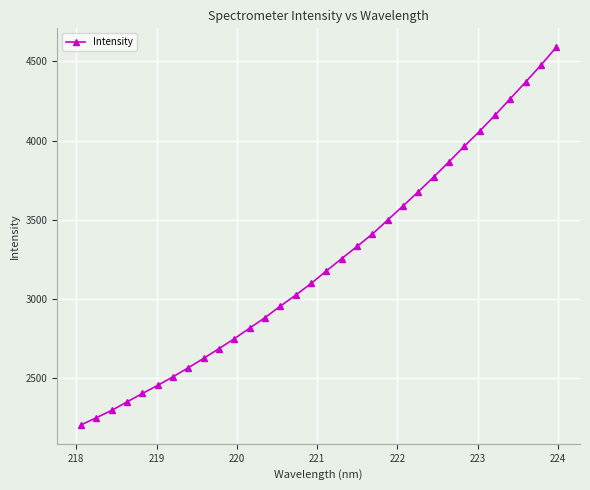

What is the smallest value displayed?

2204.5